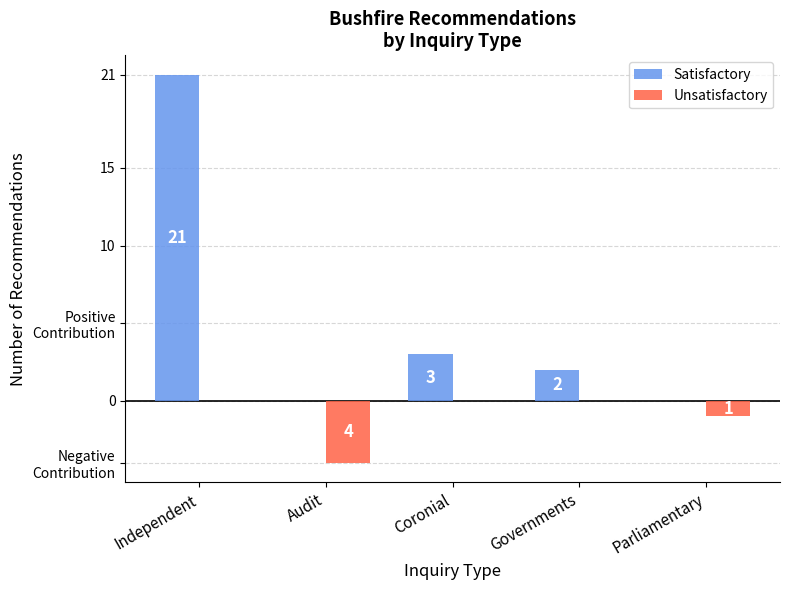

What are all the series names shown in the legend?

Satisfactory, Unsatisfactory